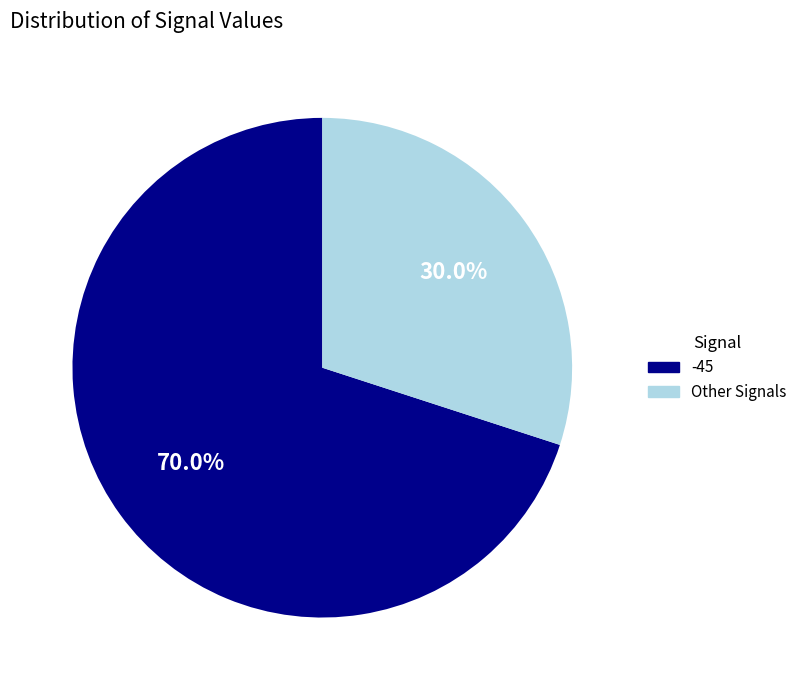

Rank the categories by value from highest to lowest.

-45, Other Signals